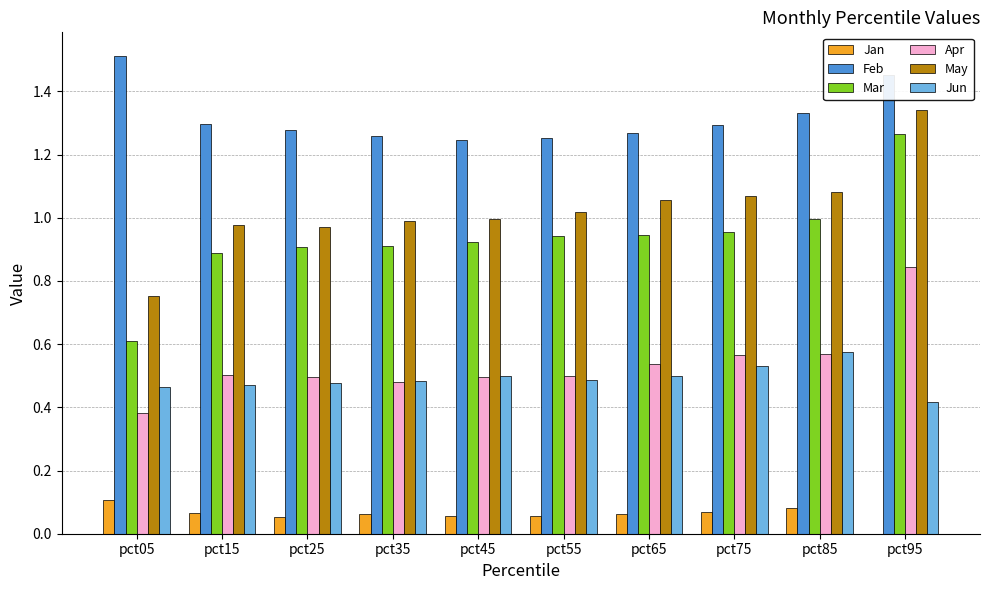

Is the value of Apr at pct75 greater than the value of Mar at pct45?

No